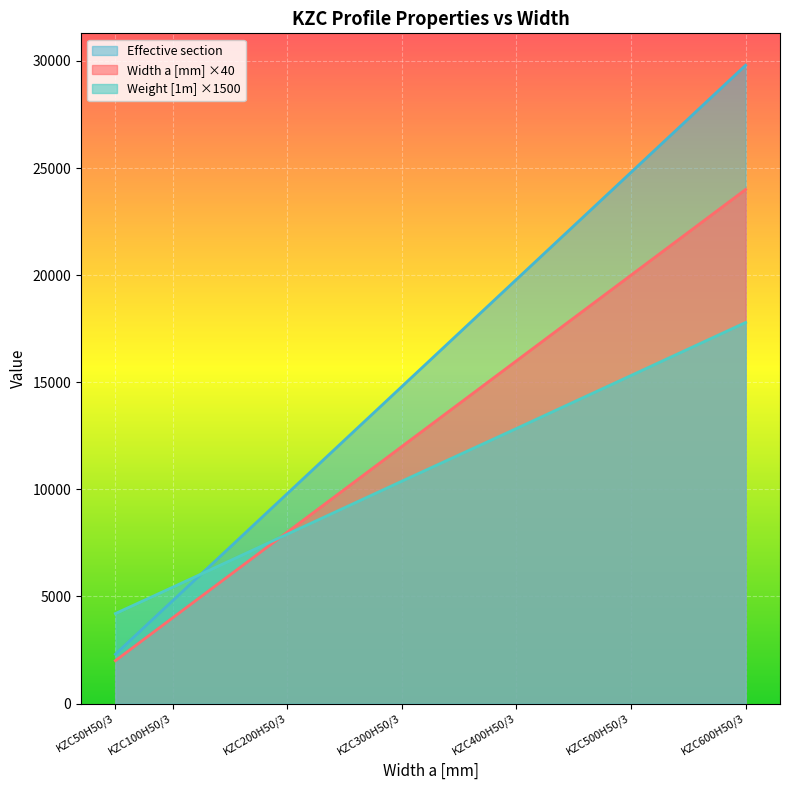

Where is Width a [mm] nearest to the value 16050?

KZC300H50/3